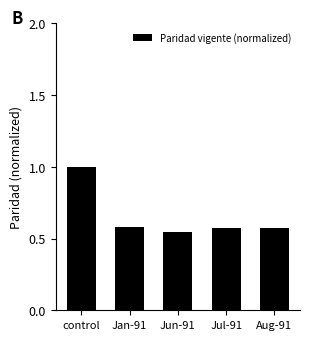

What is the average value?

0.7